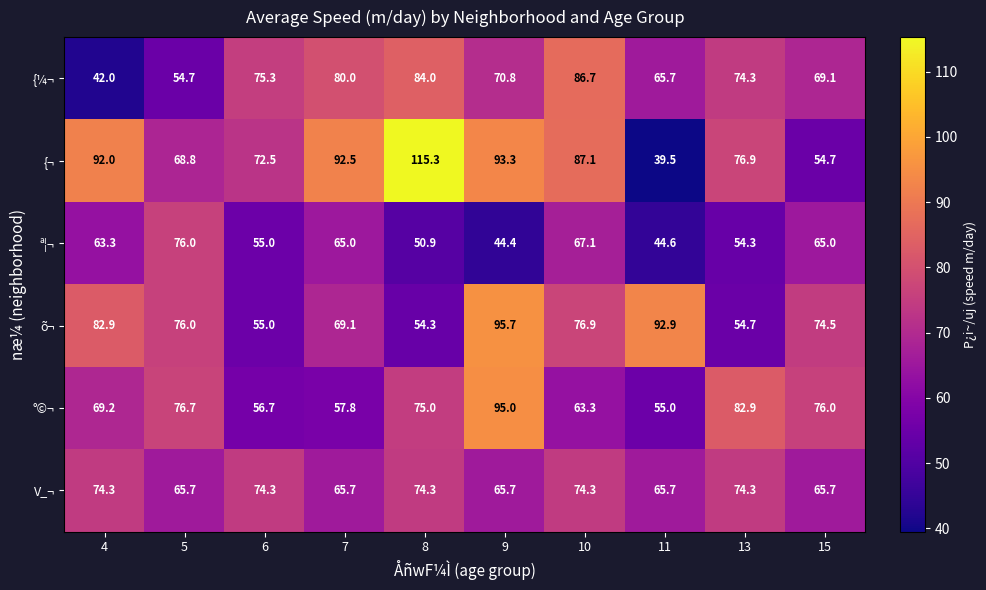

True or false: V_¬ has a value of 65.7 at 15.

True